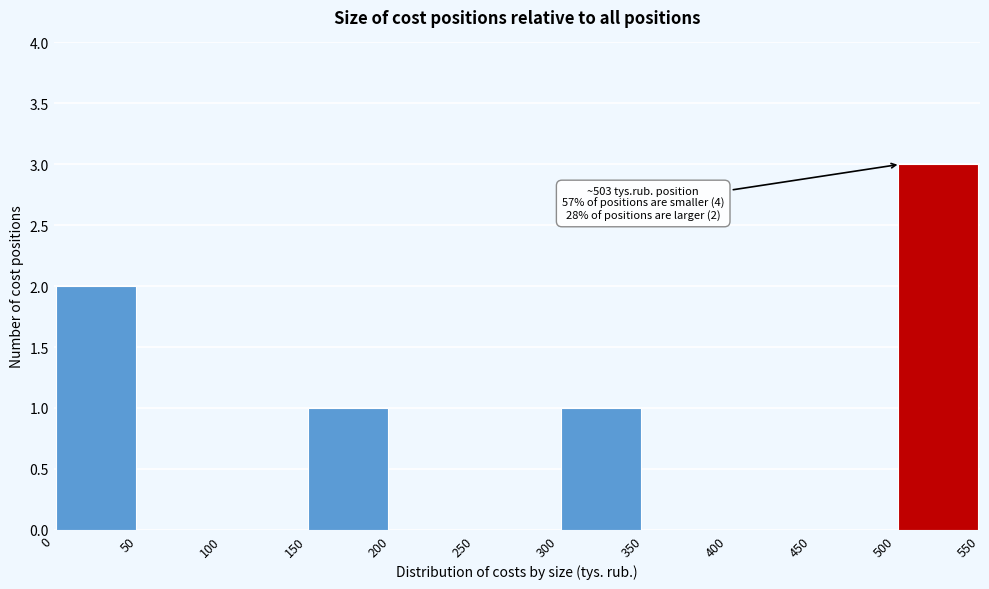

Which range on the x-axis has the tallest bar?

500 to 550